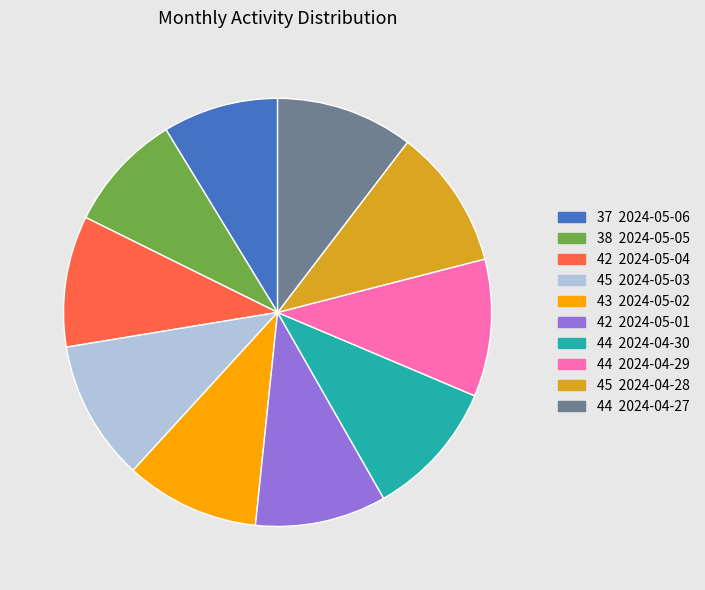

Does any single category account for the majority?

No